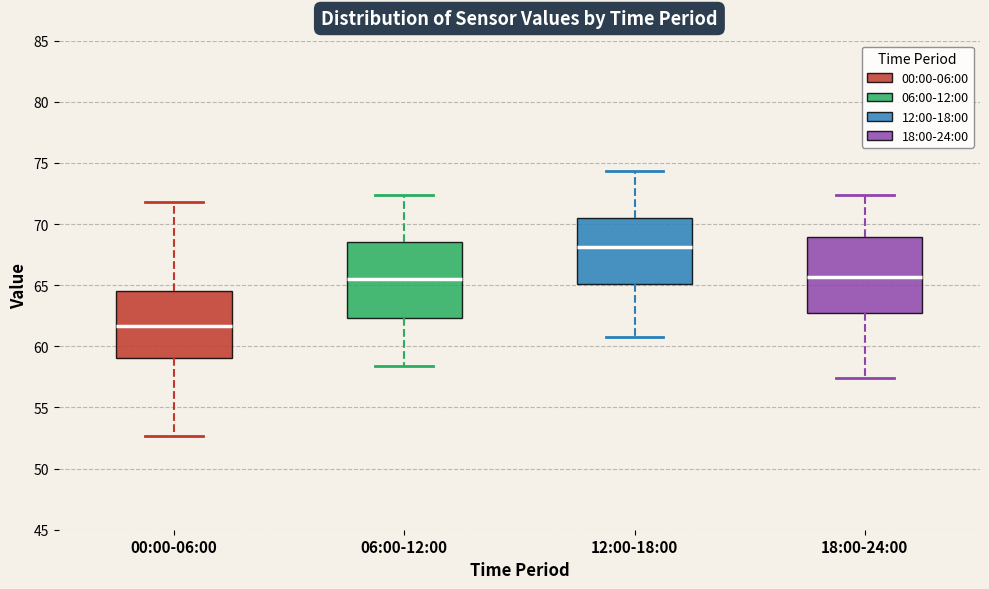

Reading left to right, transcribe this box plot: for each box, give where its median line is, the range the box spans, and where its two whiskers end, as read against the y-axis. The values are not printed on the chart, so give them approximately, as read against the axis.

00:00-06:00: median 61.5, box 59.0 to 64.5, whiskers 52.5 to 72.0
06:00-12:00: median 65.5, box 62.5 to 68.5, whiskers 58.5 to 72.5
12:00-18:00: median 68.0, box 65.0 to 70.5, whiskers 61.0 to 74.5
18:00-24:00: median 65.5, box 62.5 to 69.0, whiskers 57.5 to 72.5